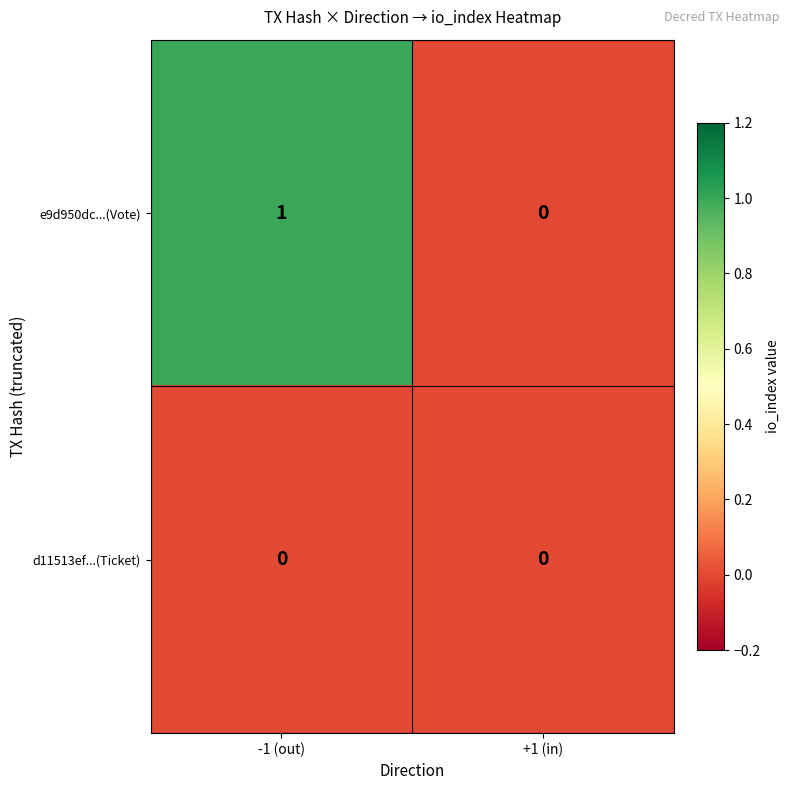

Count the number of data series in this chart.

2